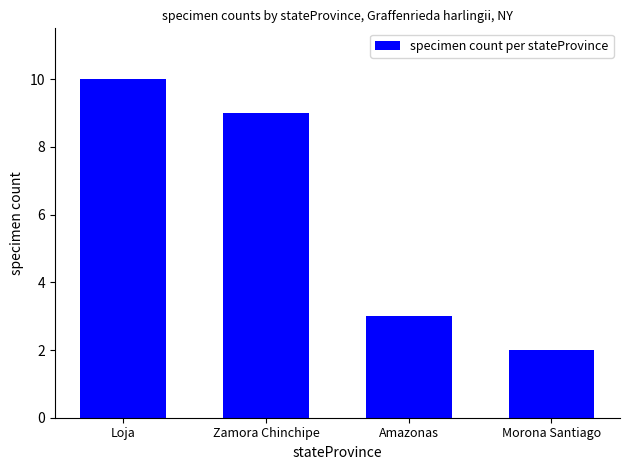

What is the difference between the second highest and second lowest values?

6